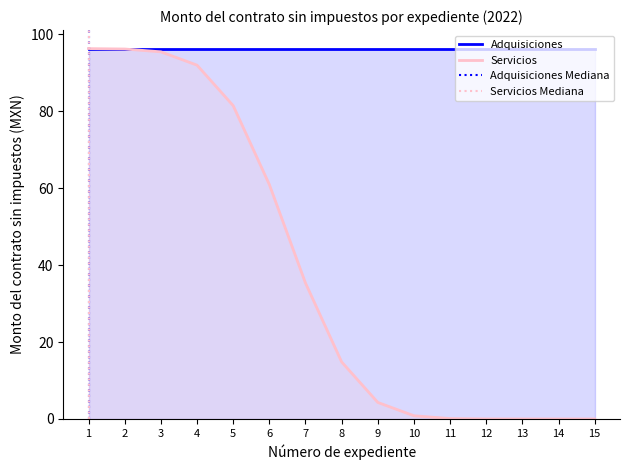

True or false: Servicios has a value of 96.2 at 3.

True